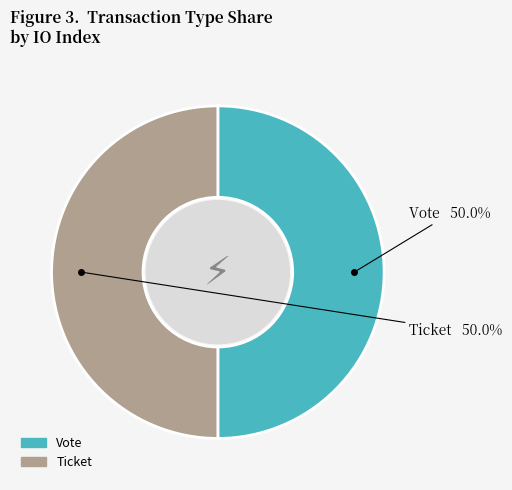

Is the sum of Ticket and Vote greater than half?

Yes